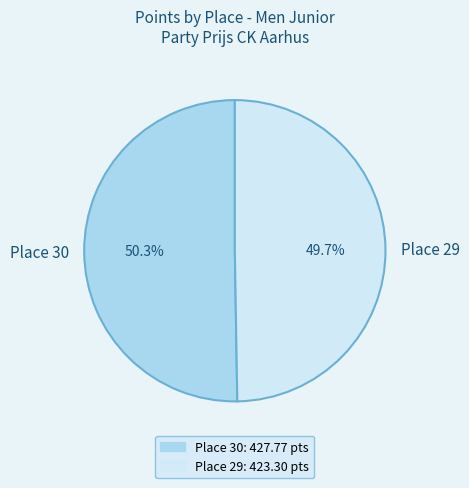

To the nearest percent, what is the average slice percentage?

50%